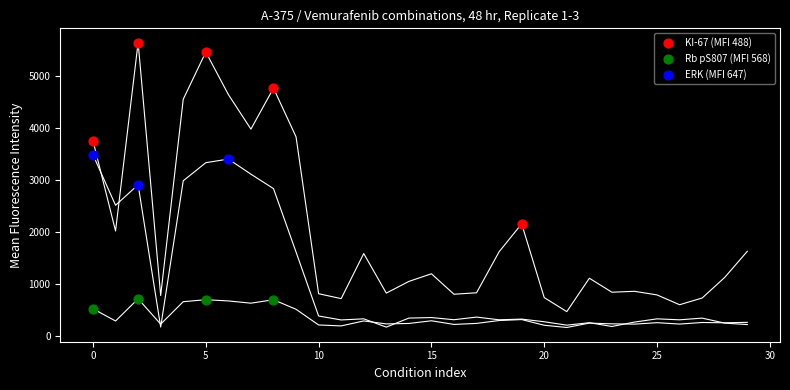

Which series reaches the maximum Y coordinate?

KI-67 (MFI 488)